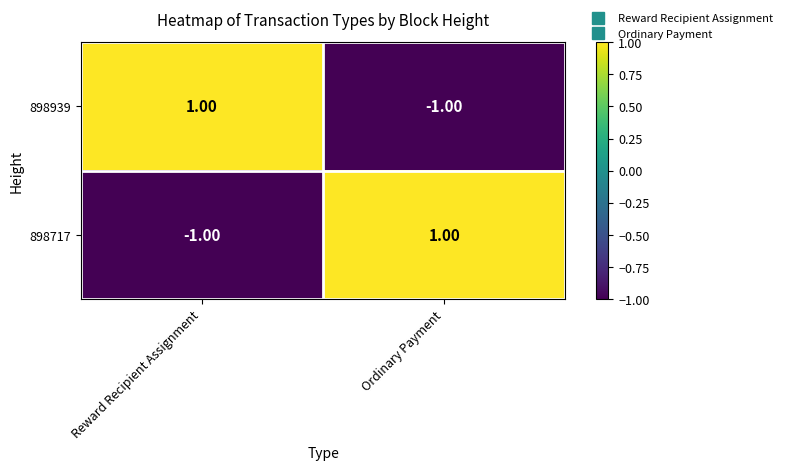

Is the value of 898717 at Ordinary Payment greater than the value of 898939 at Ordinary Payment?

Yes